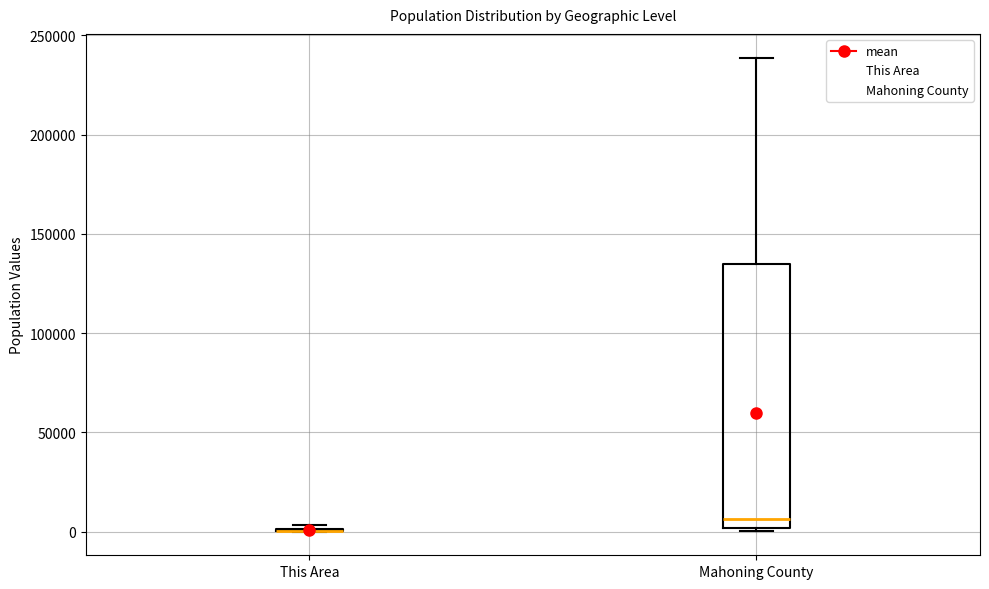

Reading left to right, transcribe this box plot: for each box, give where its median line is, the range the box spans, and where its two whiskers end, as read against the y-axis. The values are not printed on the chart, so give them approximately, as read against the axis.

This Area: box collapsed to a line at 0, whiskers 0 to 5000
Mahoning County: median 5000, box 0 to 135000, whiskers 0 (just below the box's lower edge) to 240000